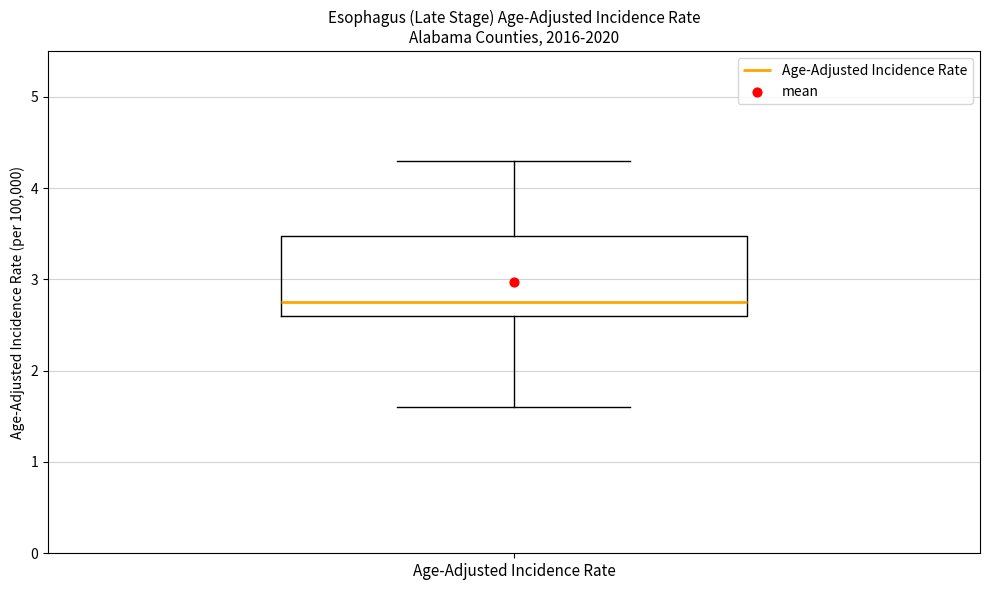

Read this box plot against the y-axis: the position of the median line, the range covered by the box, and the ends of both whiskers. The values are not printed on the chart, so give them approximately, as read against the axis.

median 2.8, box 2.6 to 3.5, whiskers 1.6 to 4.3